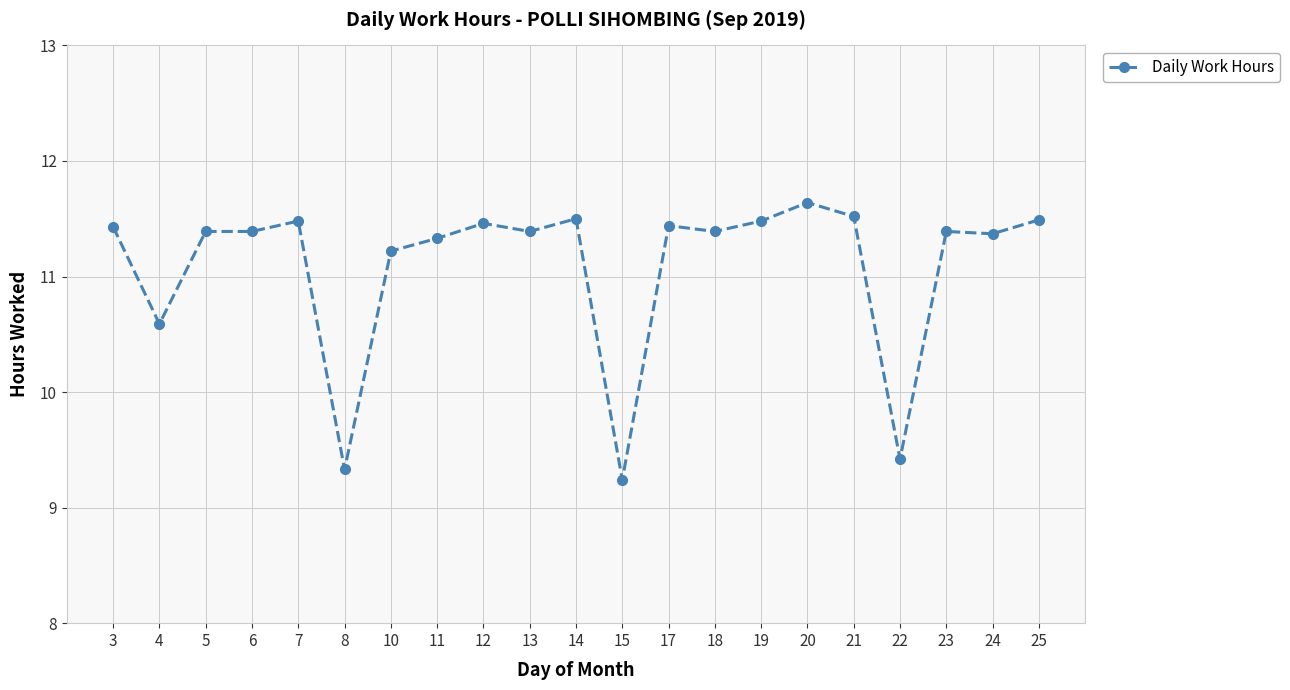

Approximately how many times larger is the value at 20 compared to 10?

1.0